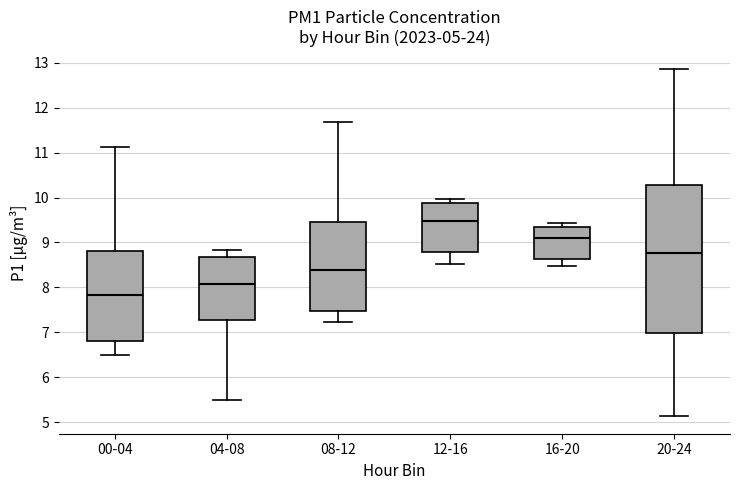

Which box's median line is the lowest?

00-04